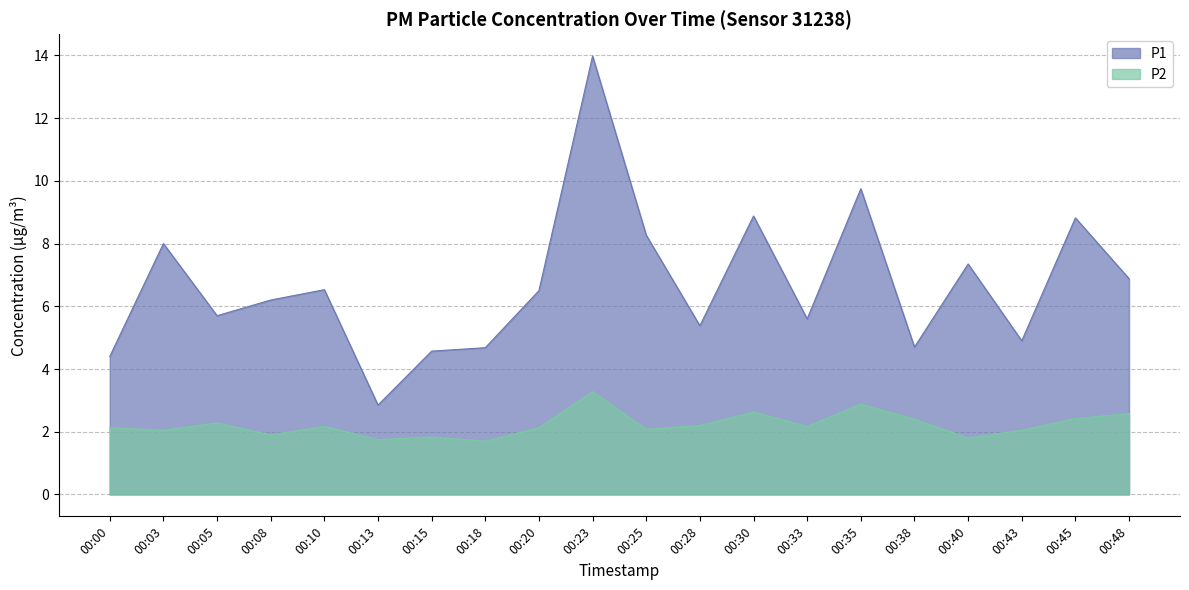

At which label does P2 reach its minimum?

00:18